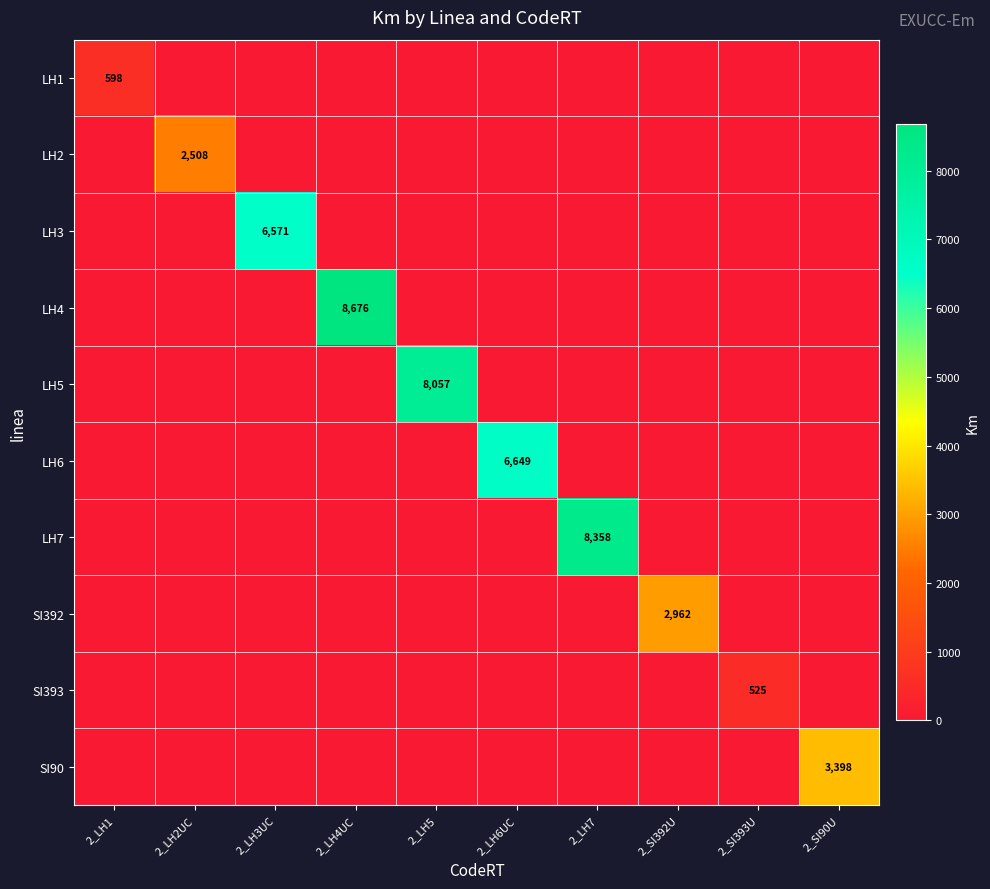

Count the number of data series in this chart.

10